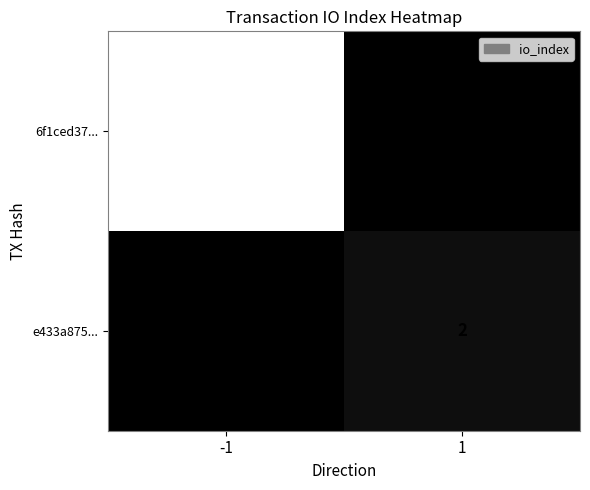

At -1, list the series in order from smallest to largest.

e433a875..., 6f1ced37...